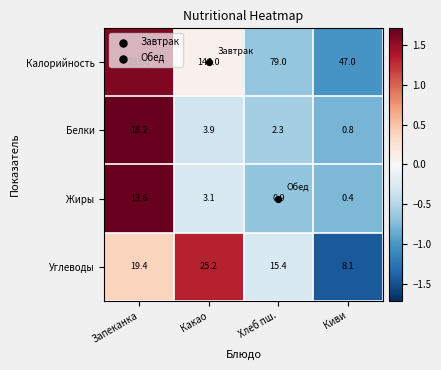

How many data points in Жиры are above 3?

2